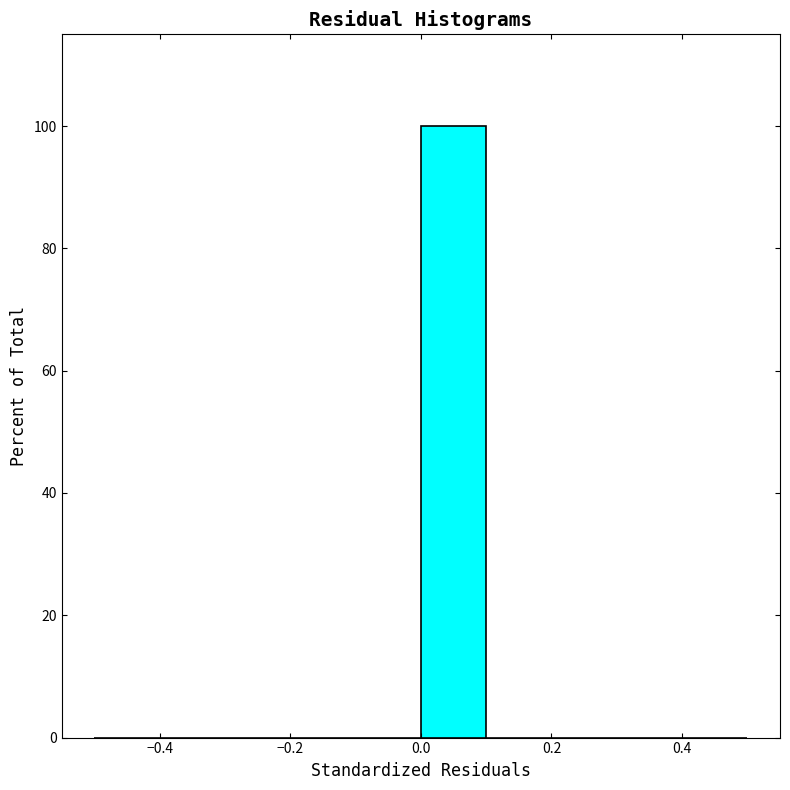

How tall is the bar that spans 0.0 to 0.1 on the x-axis? The values are not printed on the chart, so give them approximately, as read against the axis.

100